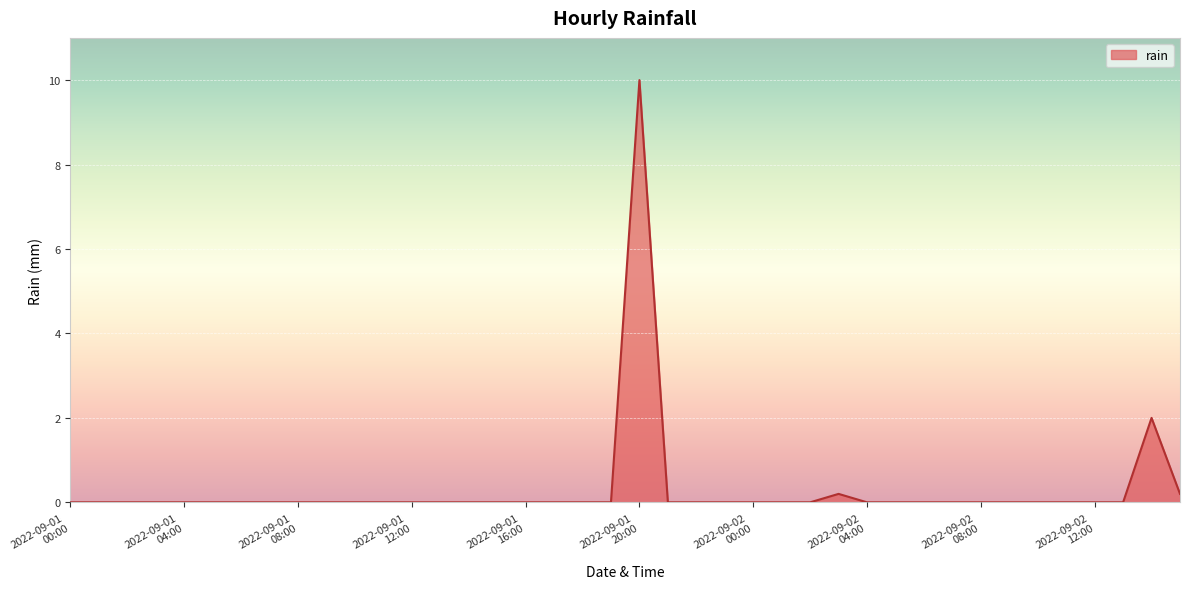

What is the difference between the maximum and minimum values?

10.0